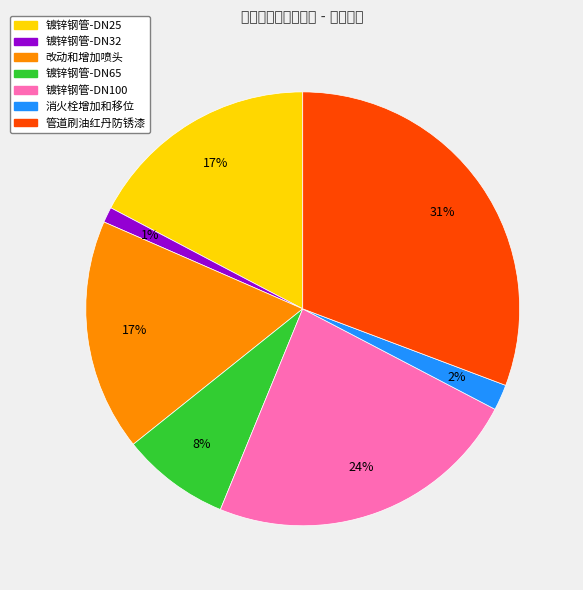

To the nearest percent, what is the difference between the largest and smallest slice percentages?

30%